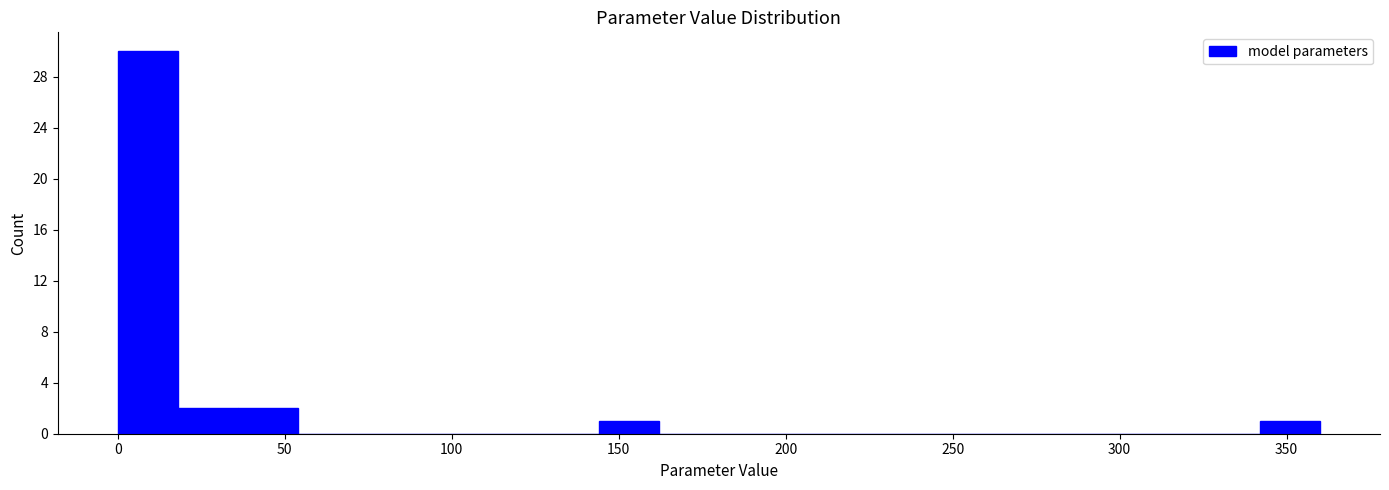

Around what value on the x-axis is the tallest bar? Give the approximate position of its centre, as read against the axis.

10